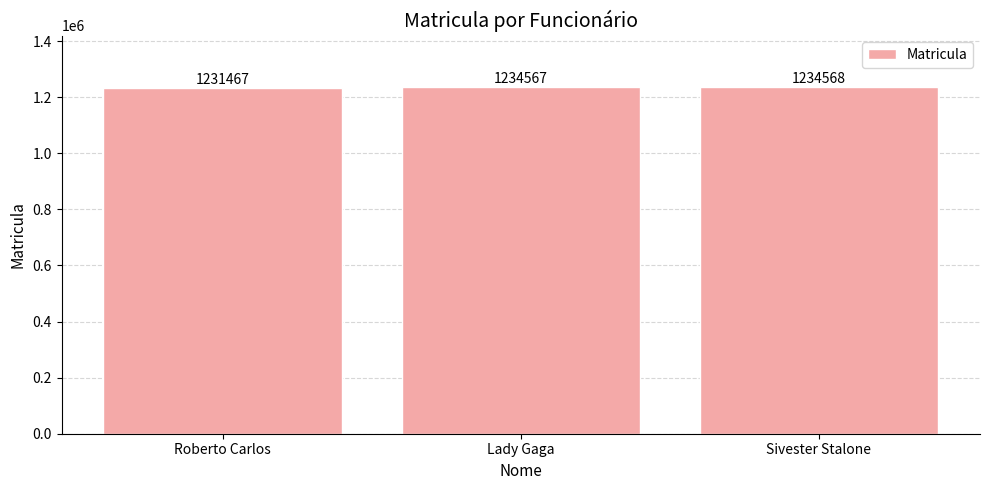

Reading right to left, transcribe all the data shown in this chart.

1234568	1234567	1231467